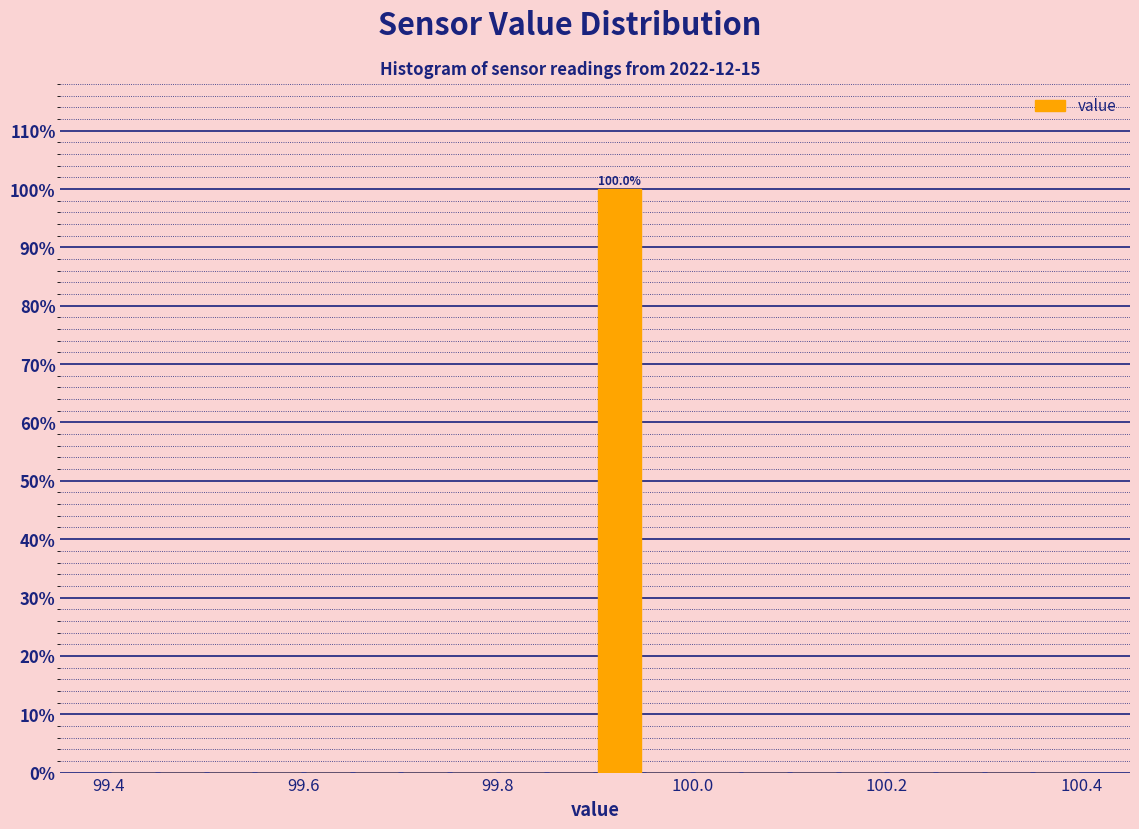

Around what value on the x-axis is the tallest bar? Give the approximate position of its centre, as read against the axis.

99.92